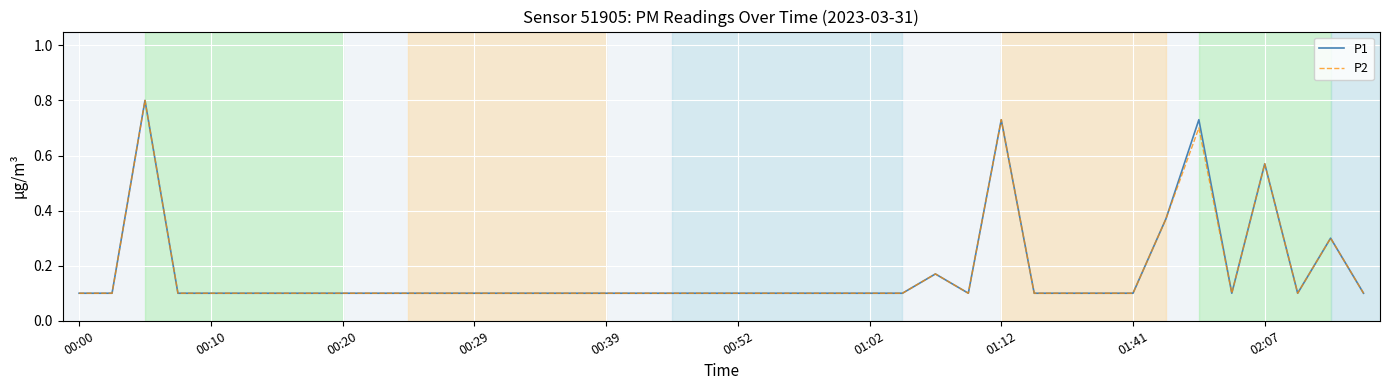

What is the maximum value shown in the chart?

0.8